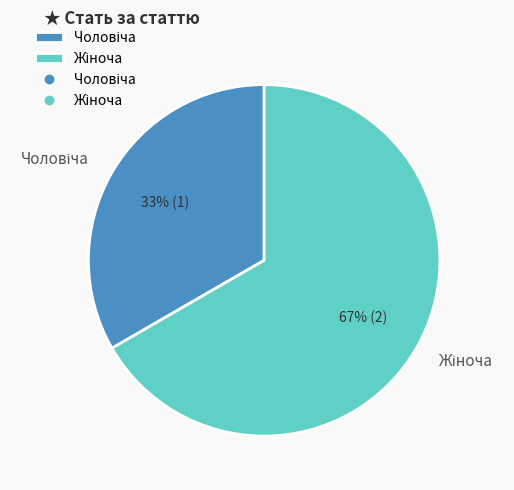

To the nearest percent, what is the average slice percentage?

50%